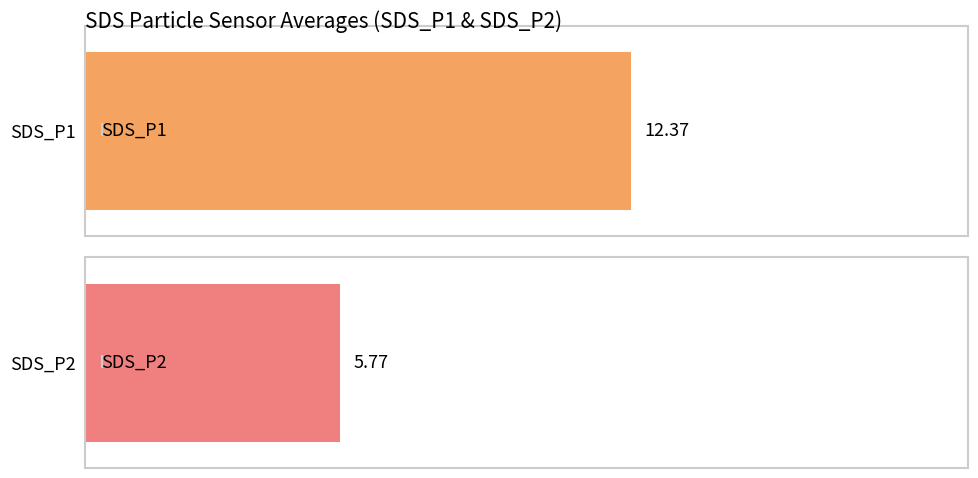

What is the value of the SDS_P1 bar at the 7th from the left?

12.4